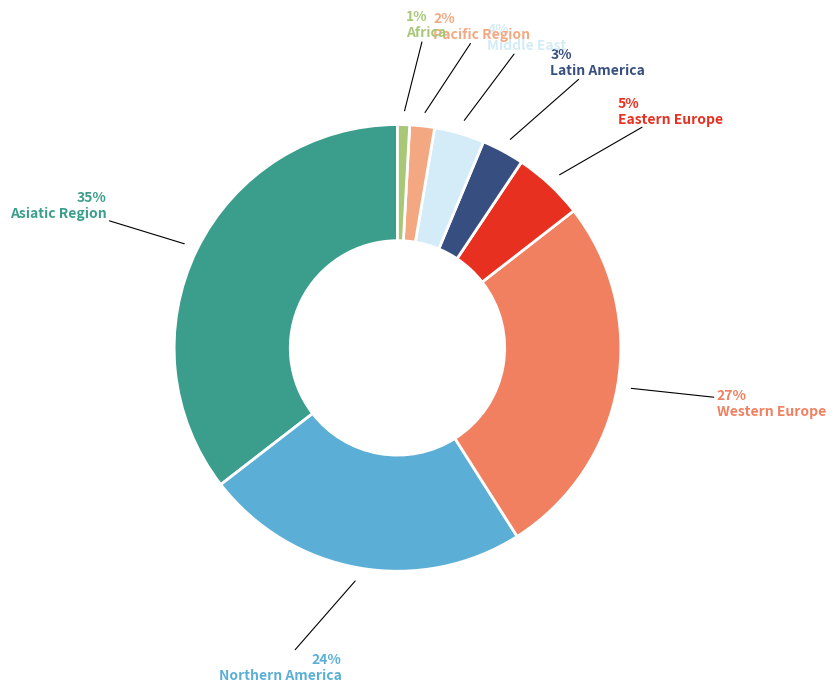

To the nearest percent, what percentage of the pie is Northern America?

24%